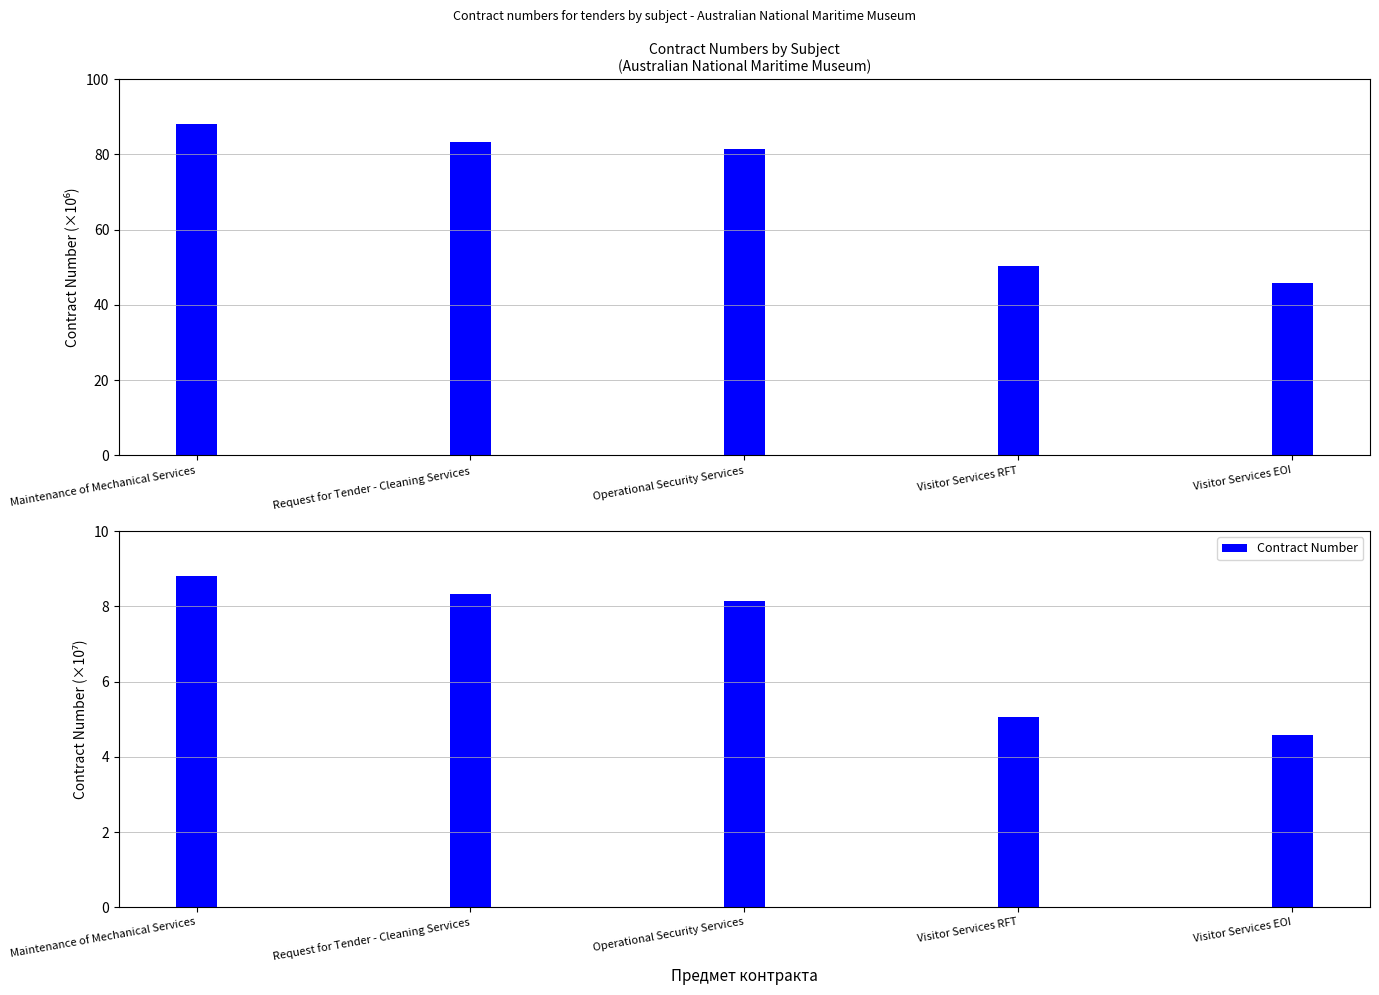

Count the number of data series in this chart.

1